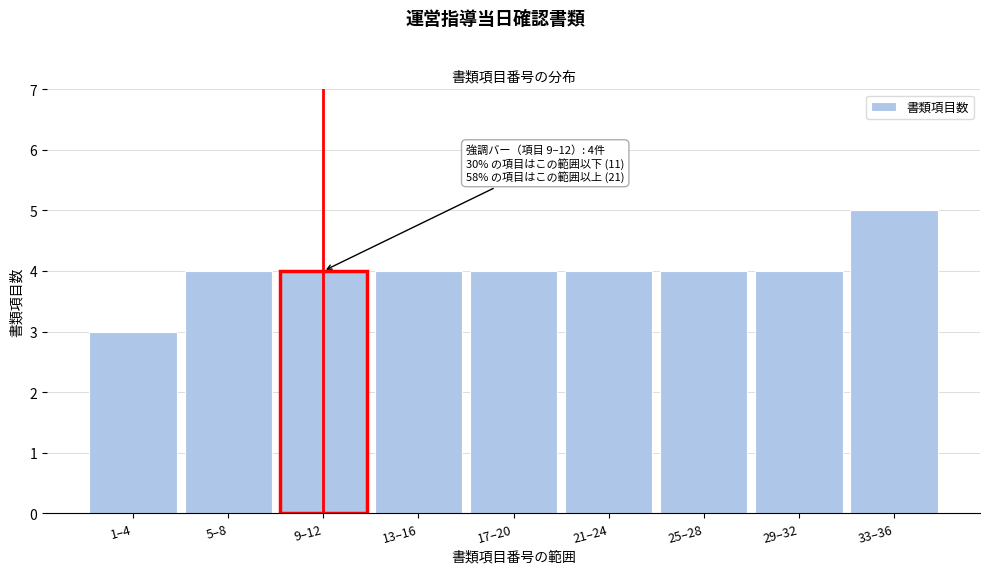

Reading right to left, transcribe all the data shown in this chart.

5	4	4	4	4	4	4	4	3